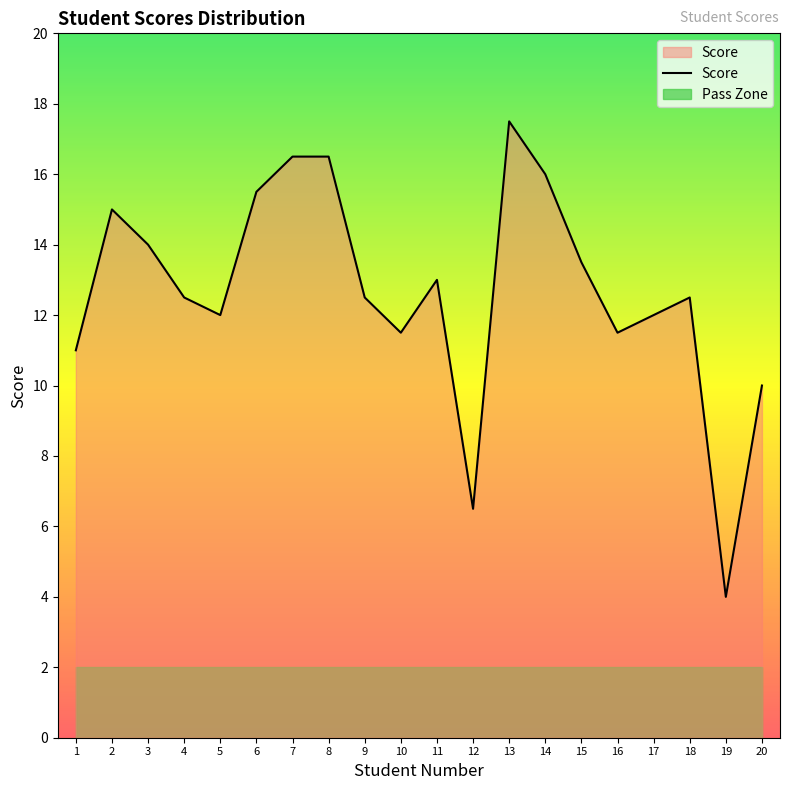

At which label is the value closest to 10?

20